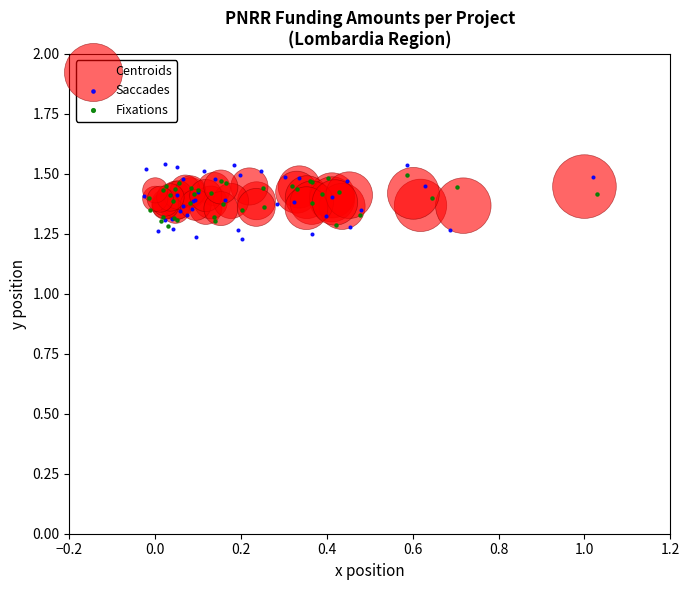

Which series has the widest spread of Y values?

Saccades